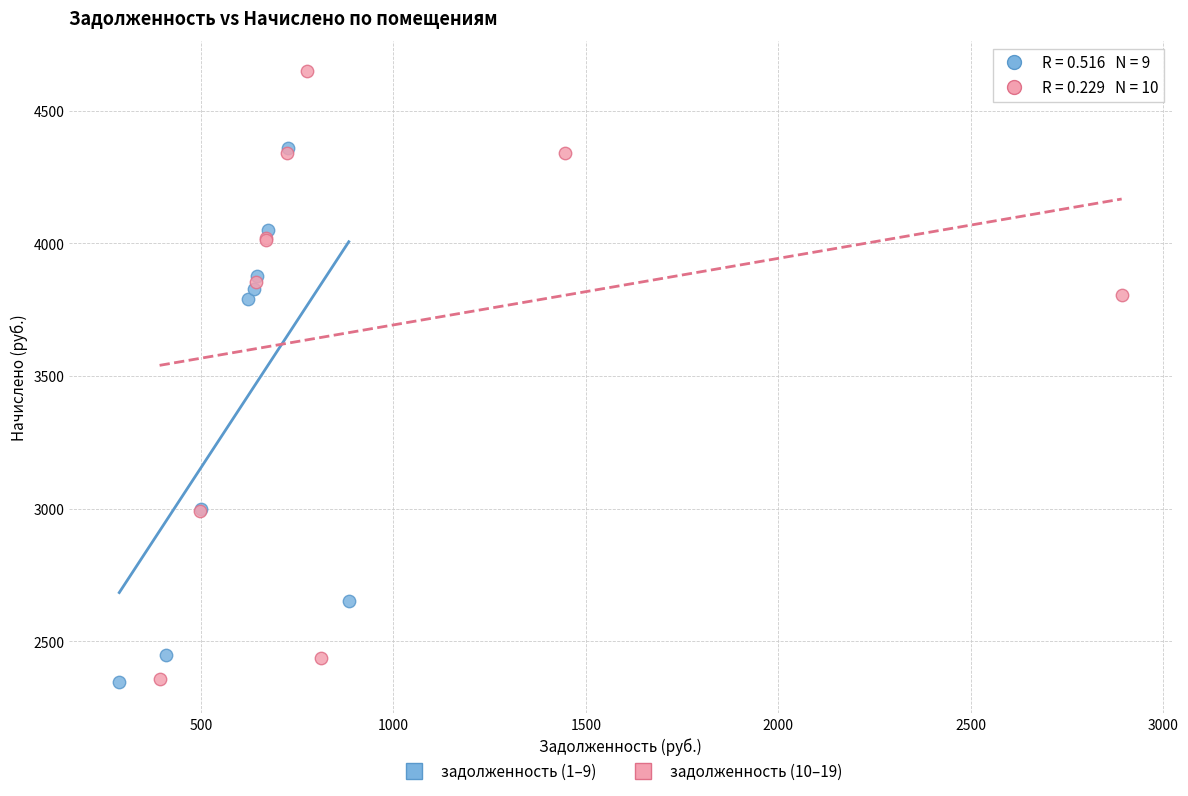

What are all the series names shown in the legend?

задолженность (1–9), задолженность (10–19)